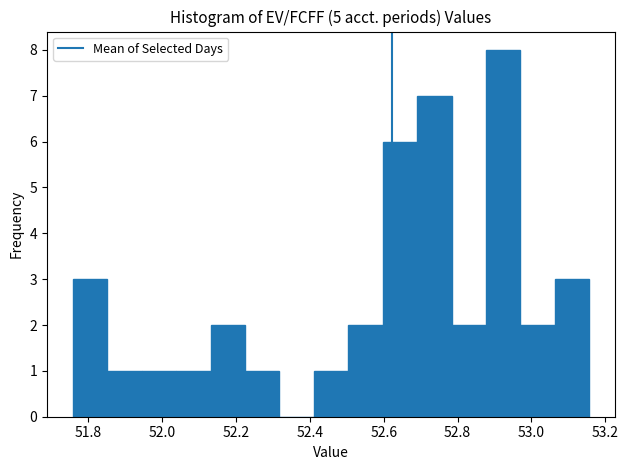

How tall is the bar that spans 52.60 to 52.70 on the x-axis? Neither the bar edges nor the heights are printed on the chart, so give them approximately, as read against the axes.

6